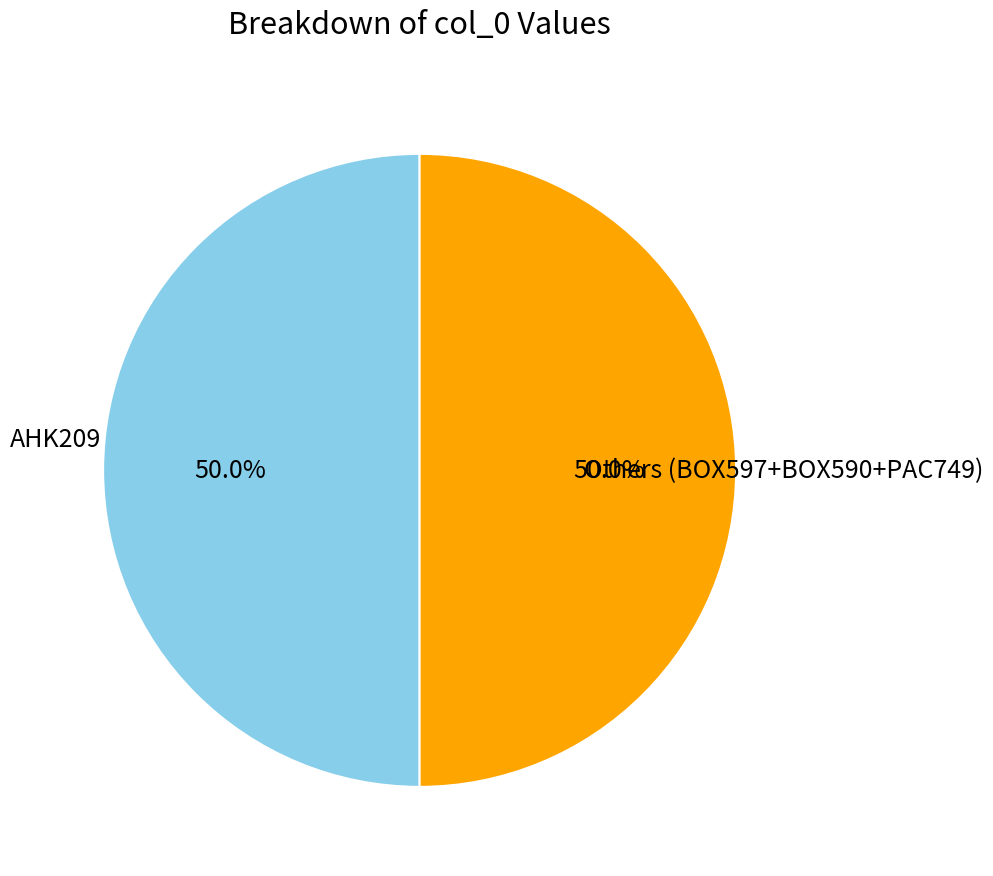

What is the ratio of the value at AHK209 to the value at Others (BOX597+BOX590+PAC749)?

1.0